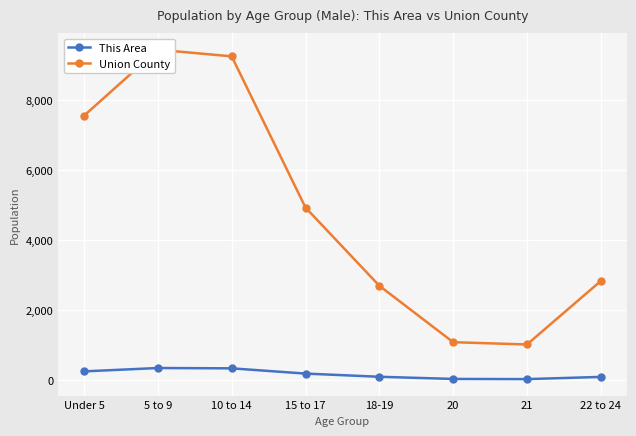

What is the label of the 1st point from the left?

Under 5